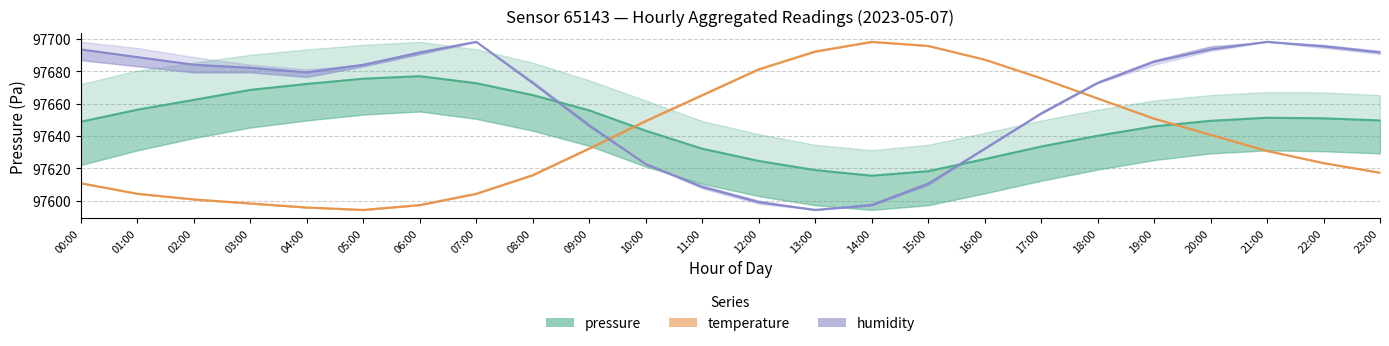

Rank the series by their maximum value, from highest to lowest.

temperature, humidity, pressure